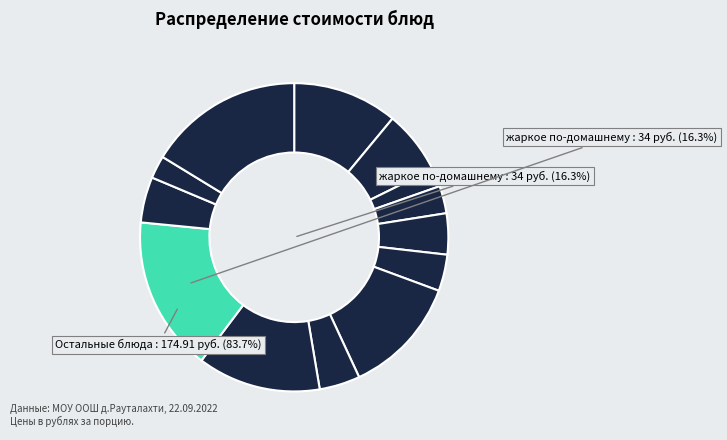

Is there any slice that represents more than half of the pie?

No